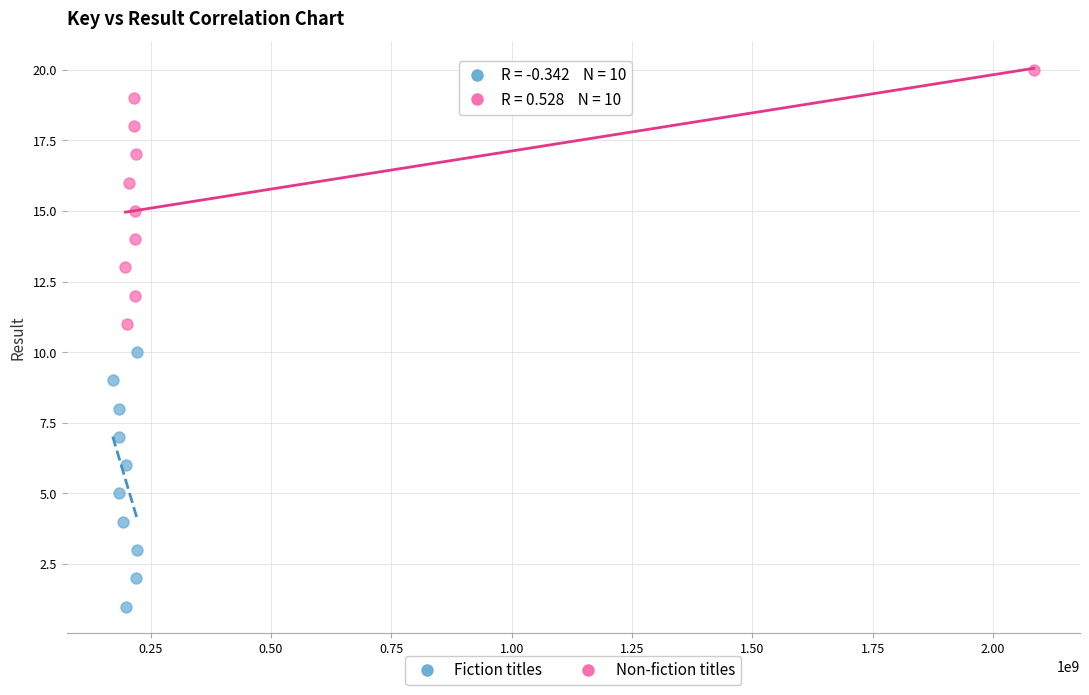

Which series contains the highest Y value?

Non-fiction titles